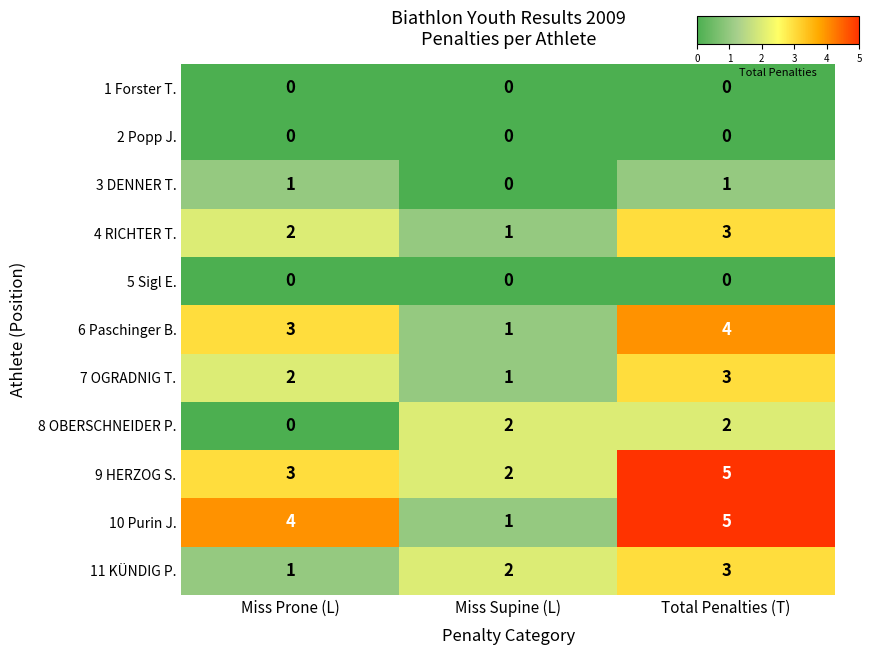

What is the difference between the highest and lowest values at Total Penalties (T)?

5